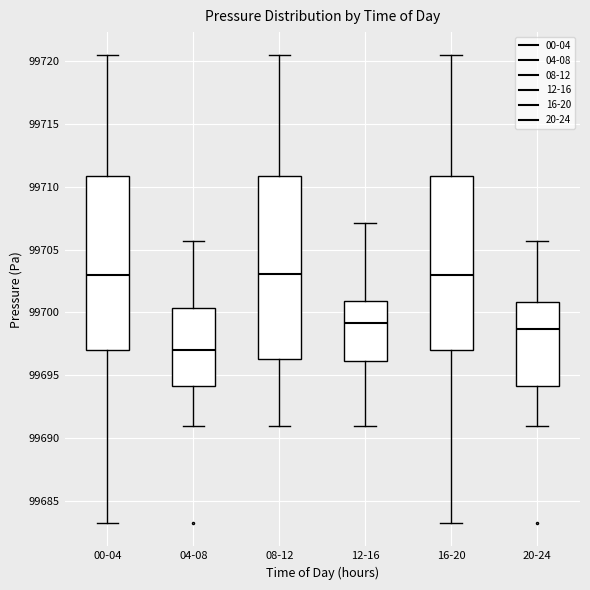

Where is the upper edge of the box for 08-12 on the y-axis? The values are not printed on the chart, so give them approximately, as read against the axis.

99711.0